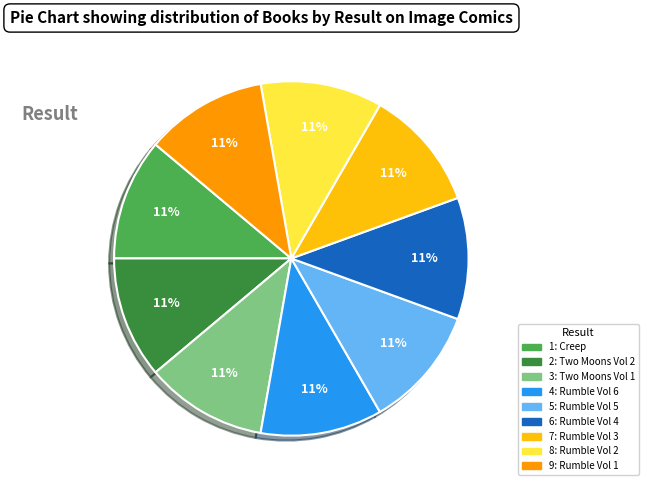

True or false: 8 accounts for 11% of the total.

True